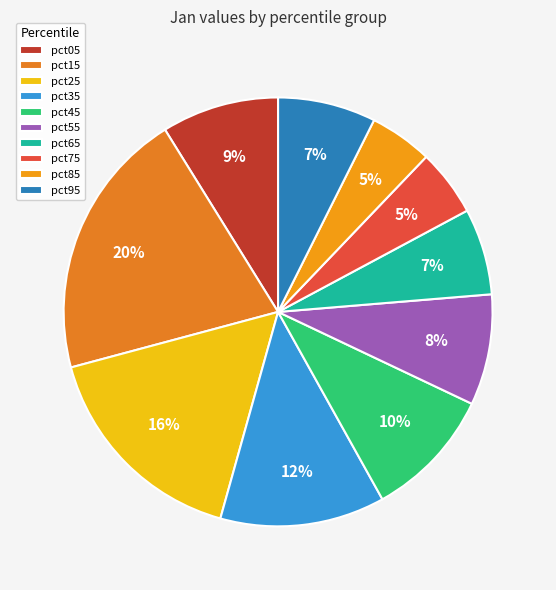

True or false: pct95 accounts for 7% of the total.

True